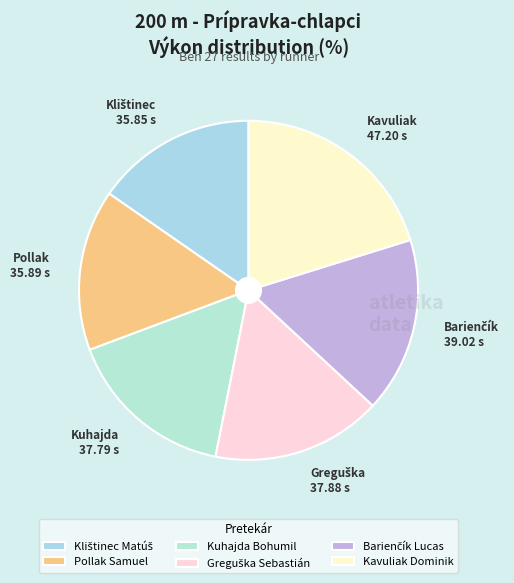

How many segments does this pie chart have?

6